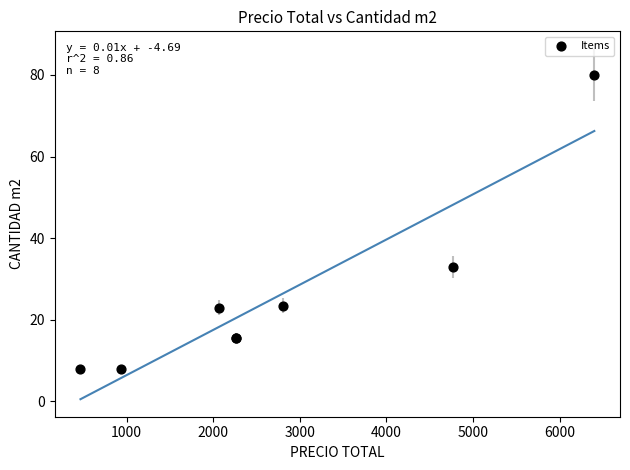

What Y value in the scatter plot is closest to 43?

32.9